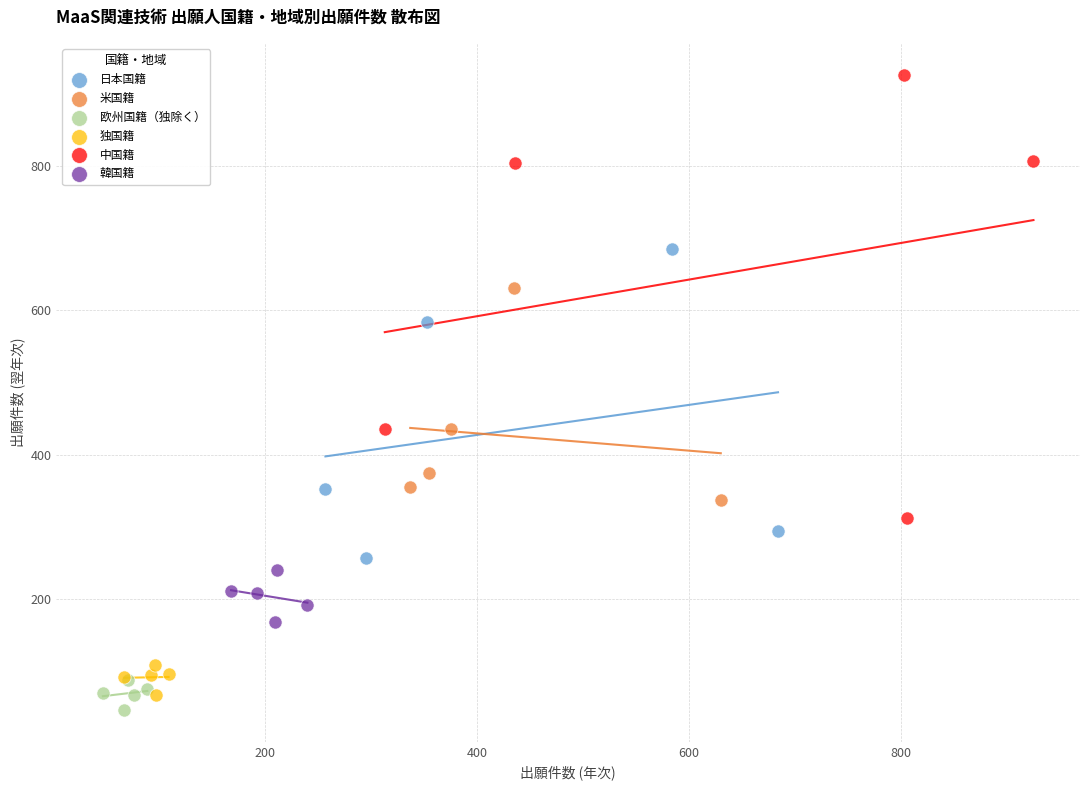

Which series has the widest spread of Y values?

中国籍